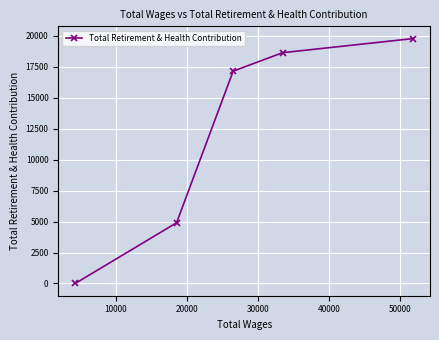

True or false: the data has more than 1 interior local peaks.

False